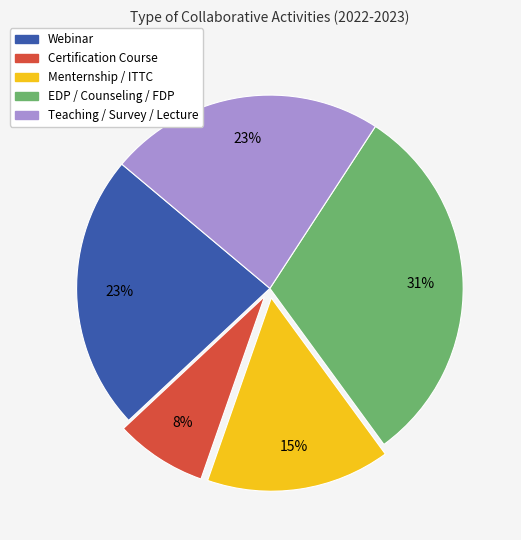

To the nearest percent, what is the difference between the largest and smallest slice percentages?

23%